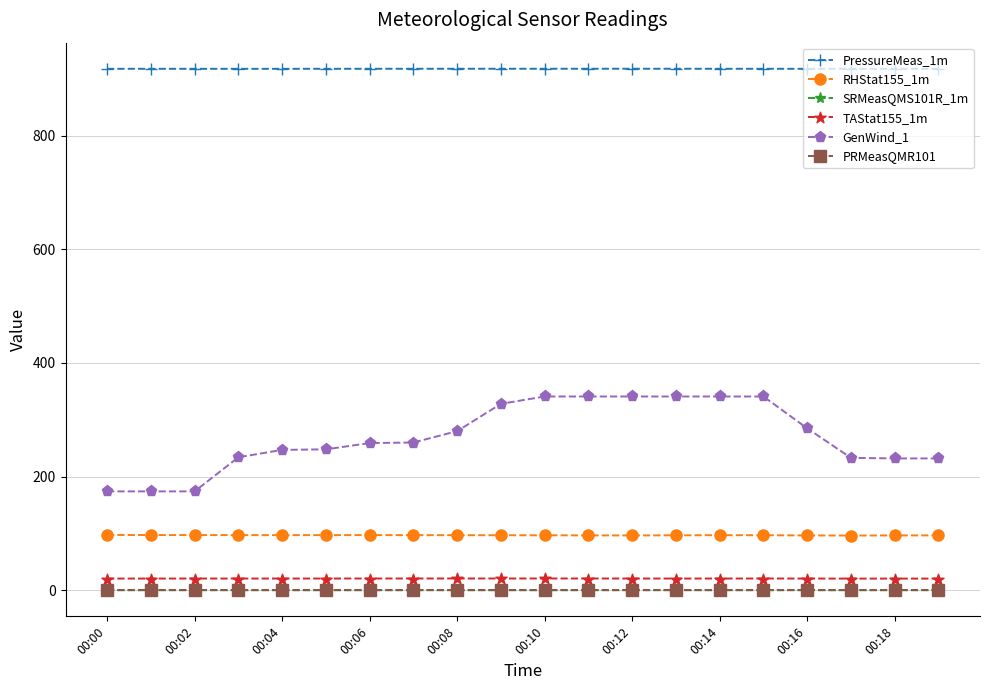

What is the difference between the maximum and minimum values in the GenWind_1 series?

167.0